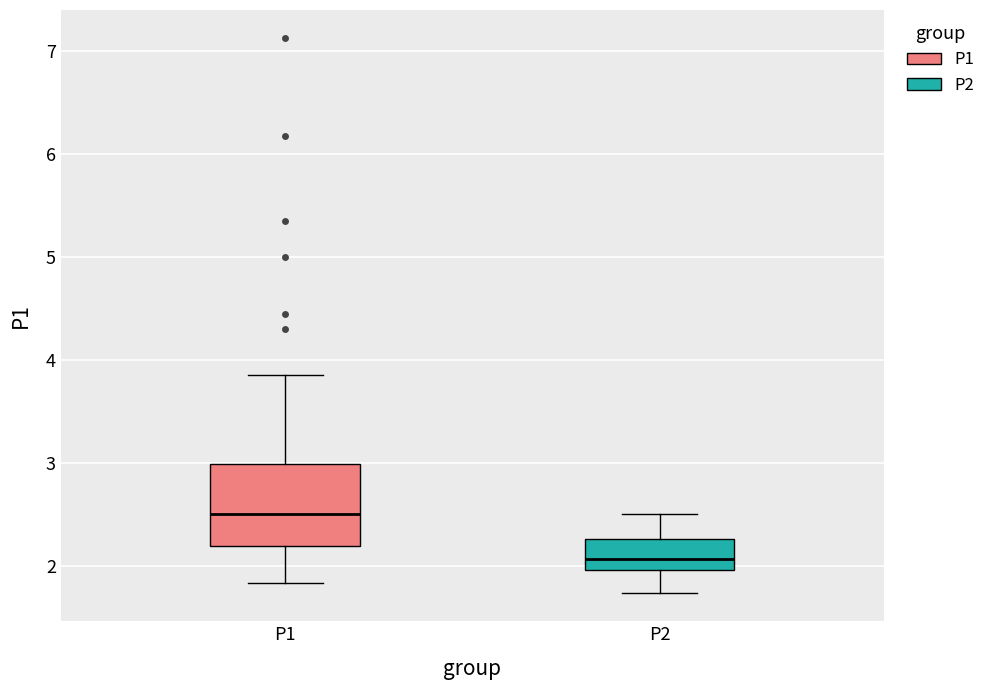

Comparing the boxes themselves (not the whiskers), which one is the tallest?

P1